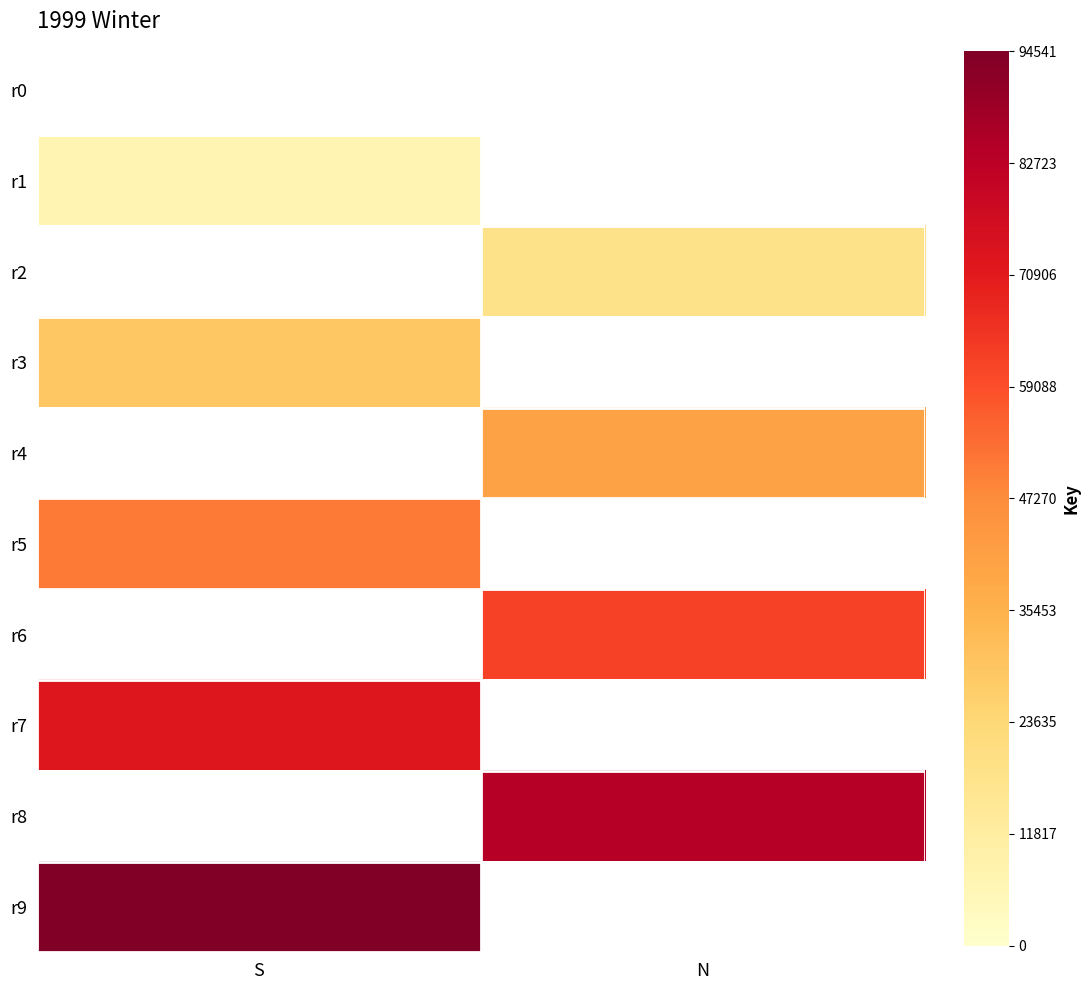

How many distinct data groups are displayed?

10